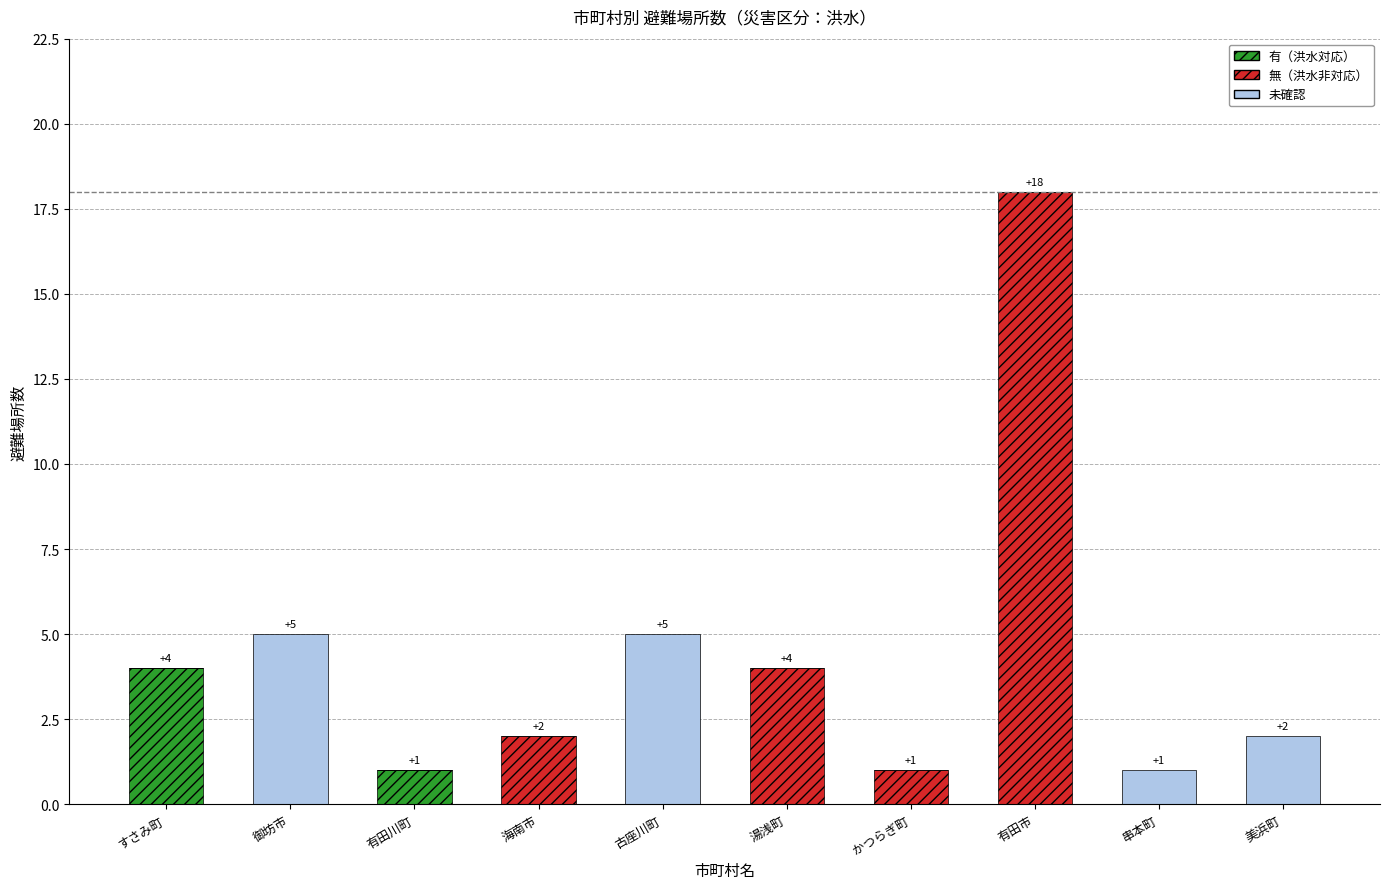

How many categories are shown in the chart?

10